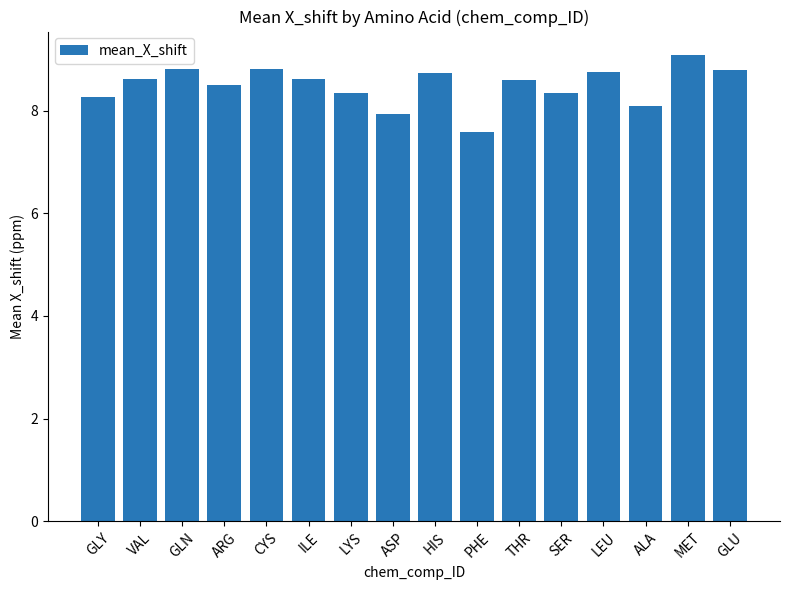

What is the ratio of the value at GLU to the value at ASP?

1.1